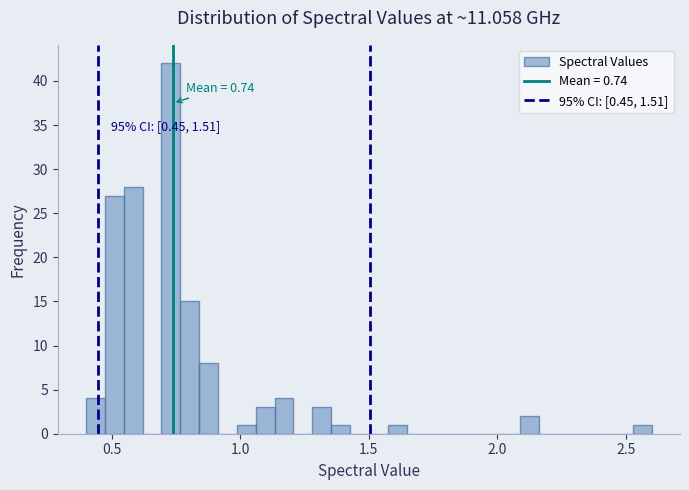

Around what value on the x-axis is the tallest bar? Give the approximate position of its centre, as read against the axis.

0.75